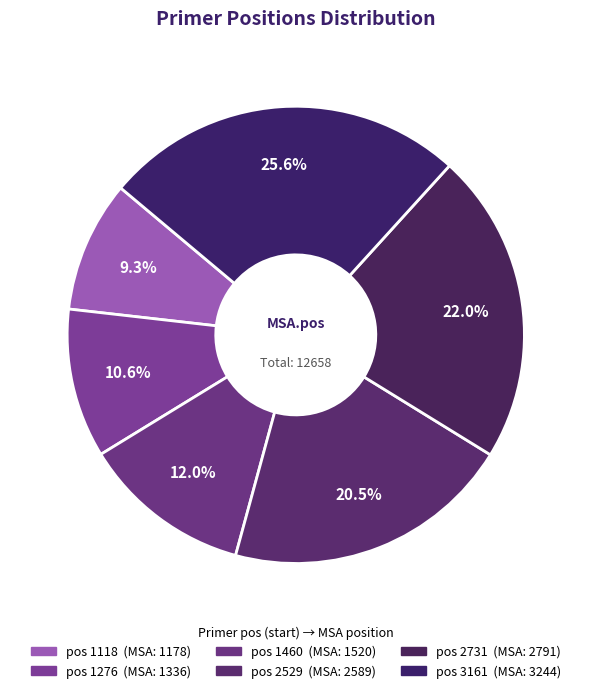

Rank the categories by value from highest to lowest.

3161, 2731, 2529, 1460, 1276, 1118